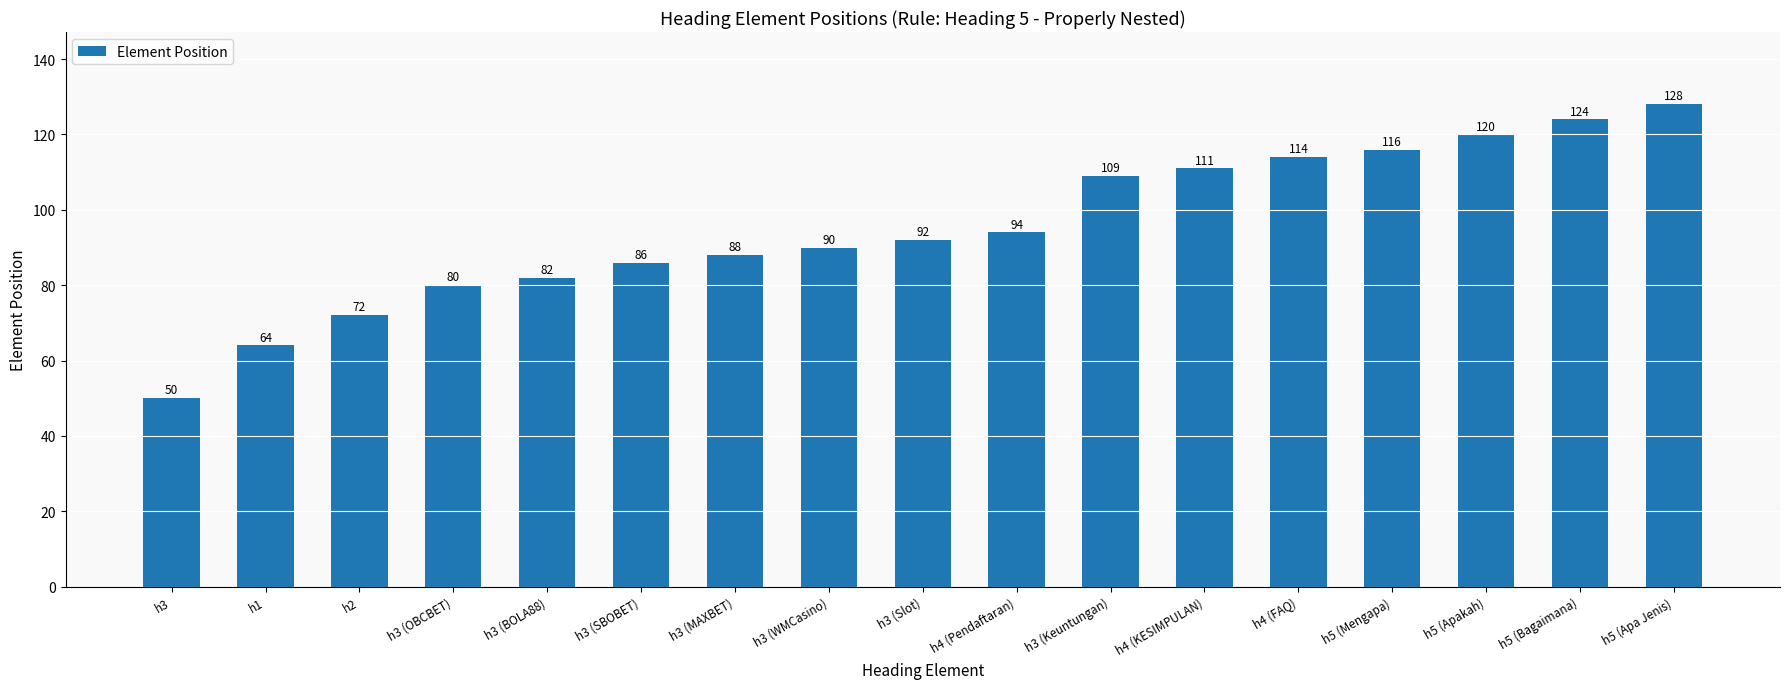

Which label corresponds to the largest value in the chart?

h5 (Apa Jenis)